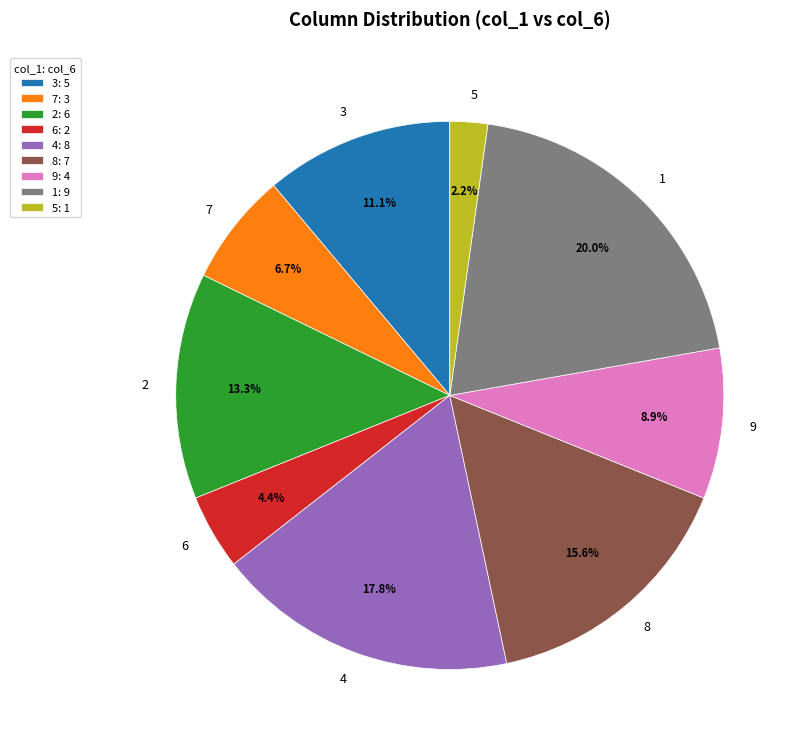

To the nearest percent, what percentage of the pie is 2?

13%